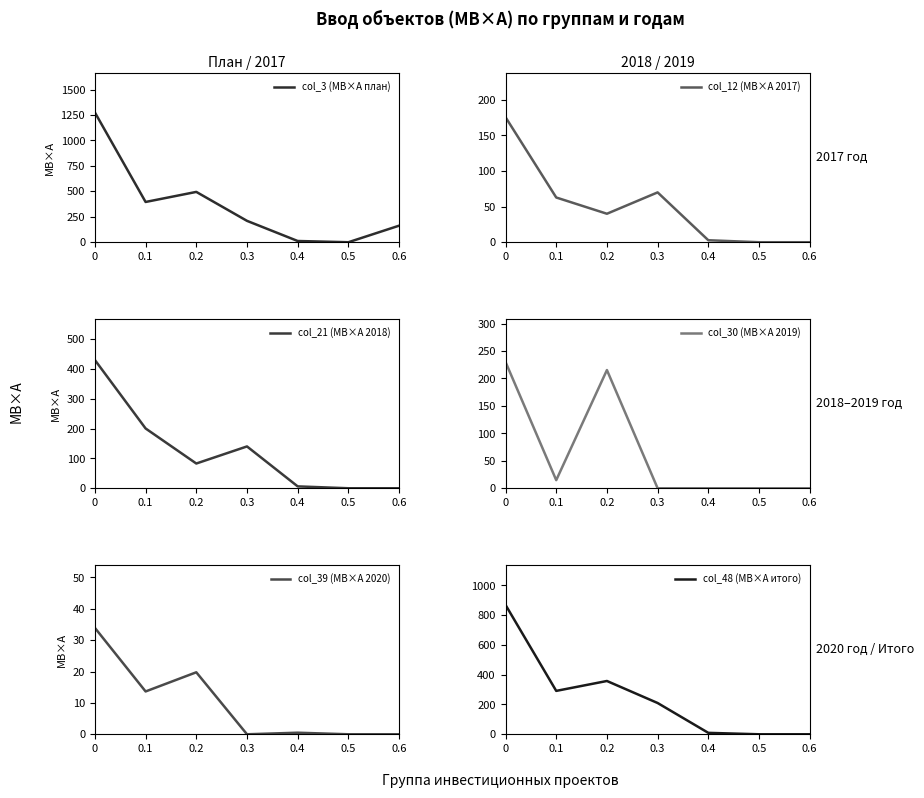

Is the value of col_21 (МВ×А 2018) at 0.4 greater than the value of col_39 (МВ×А 2020) at 0.6?

Yes